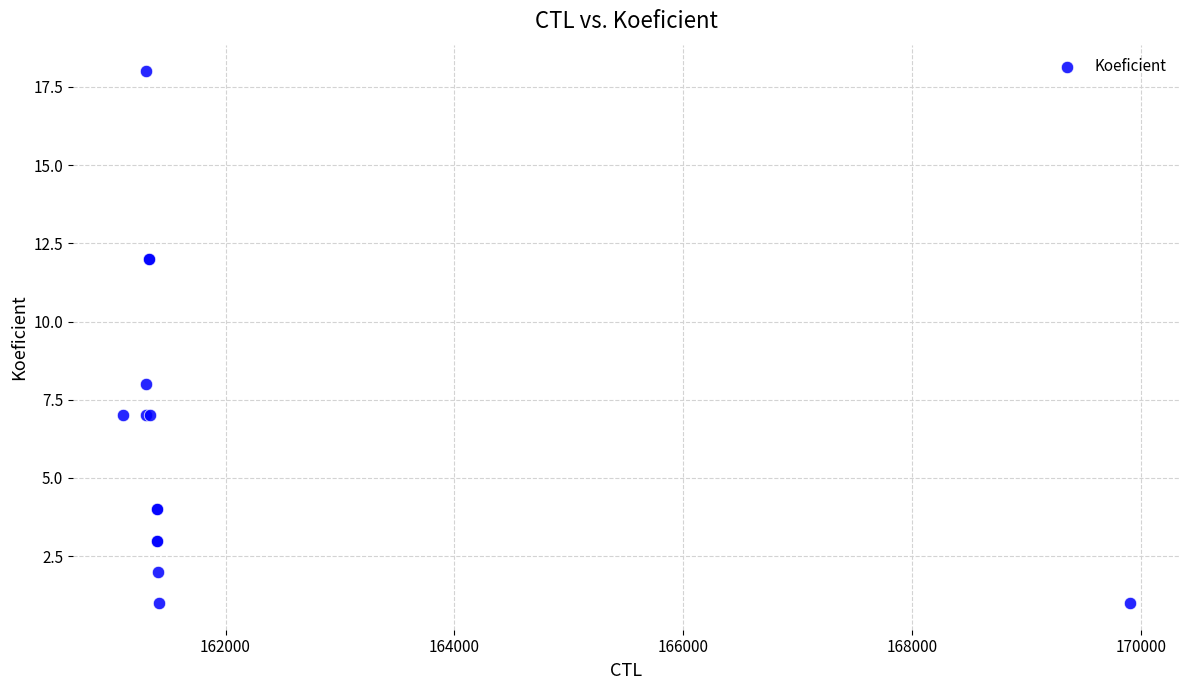

What Y value in the scatter plot is closest to 9?

8